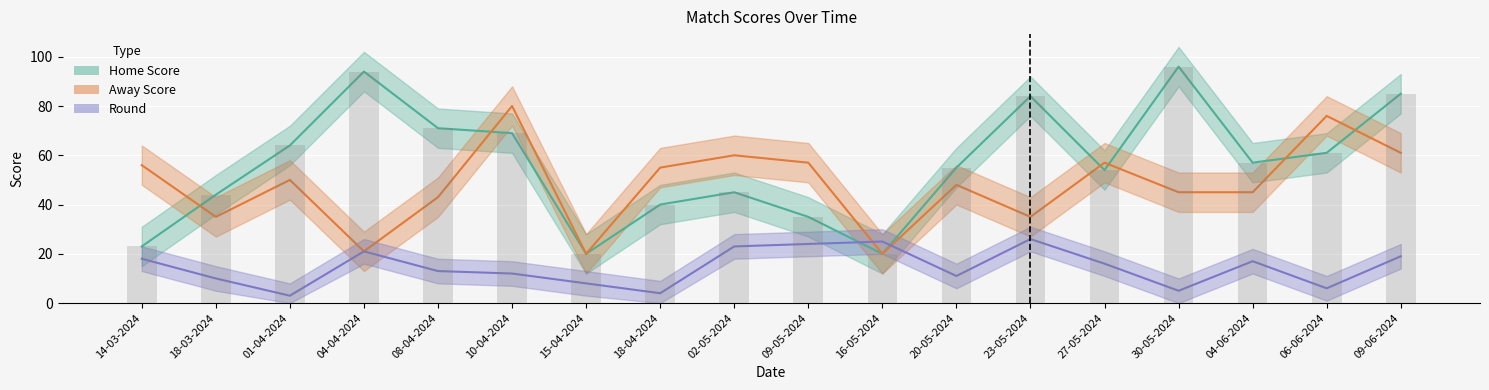

Is the value of Round at 18-03-2024 greater than the value of Home Score at 06-06-2024?

No